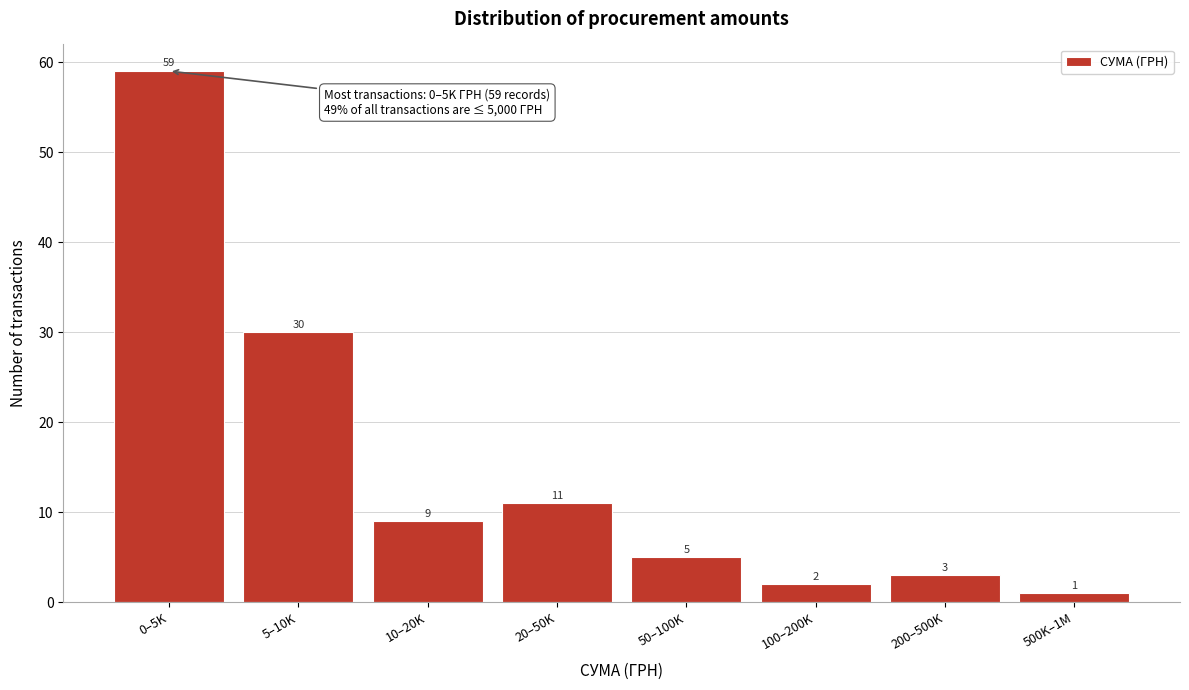

Reading left to right, what are all the values shown in this chart?

59	30	9	11	5	2	3	1